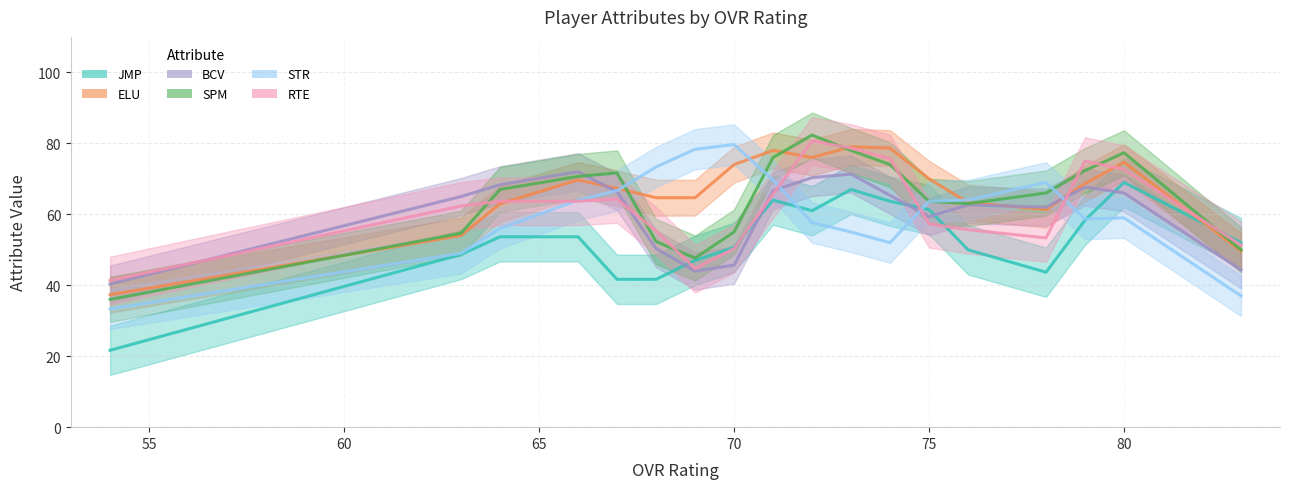

Between which two adjacent categories do BCV and RTE first intersect?

54 and 63